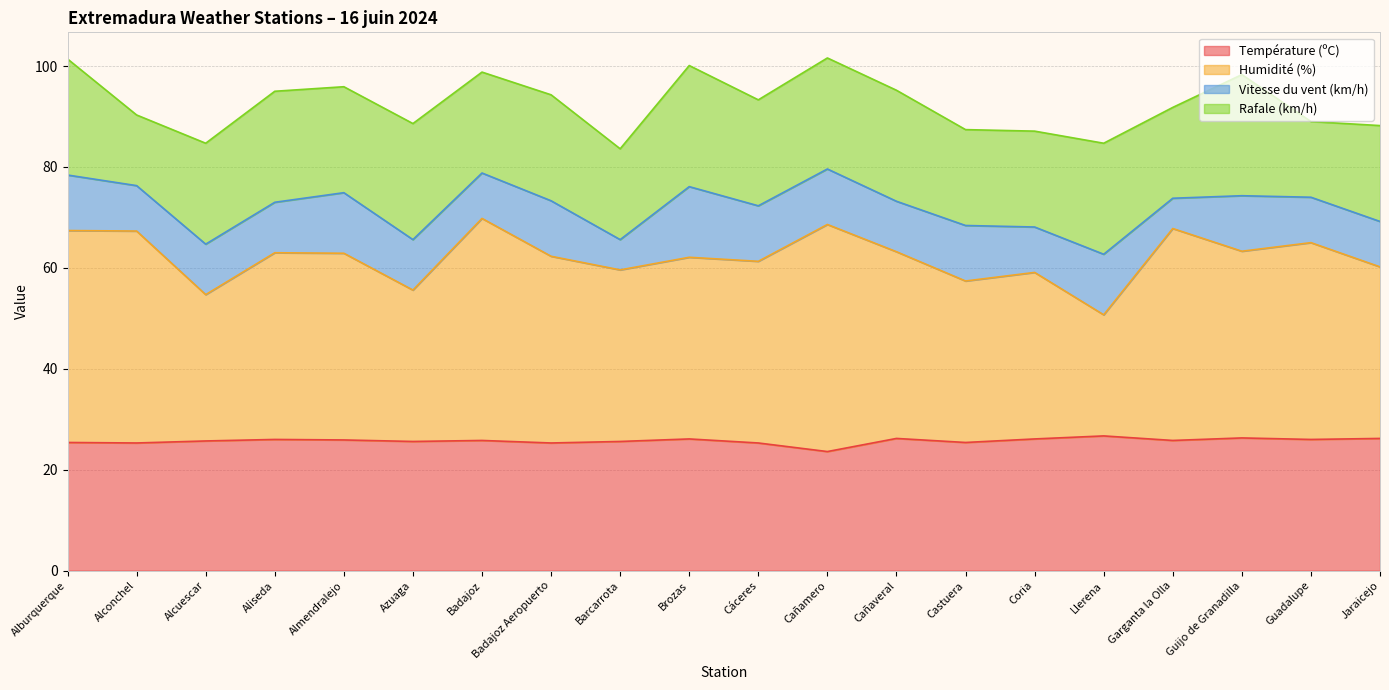

What is the total value across all series at Jaraicejo?

88.2